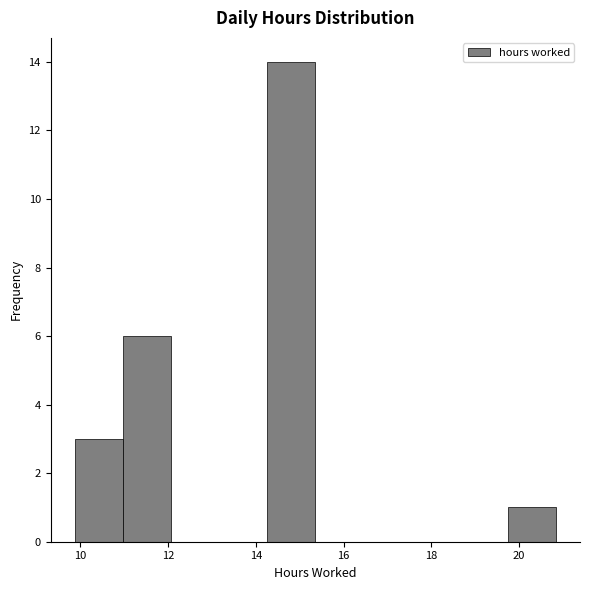

Which range on the x-axis has the tallest bar?

14.2 to 15.4